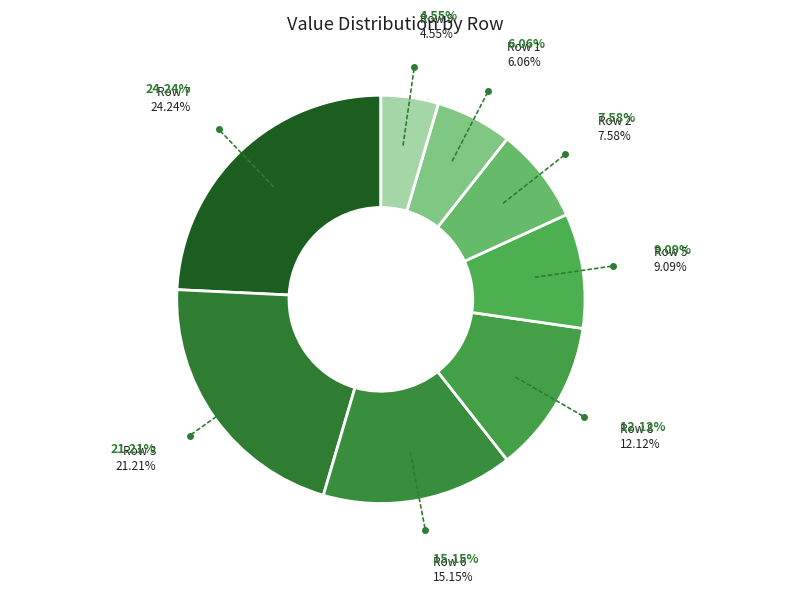

Count the number of slices in the pie.

8